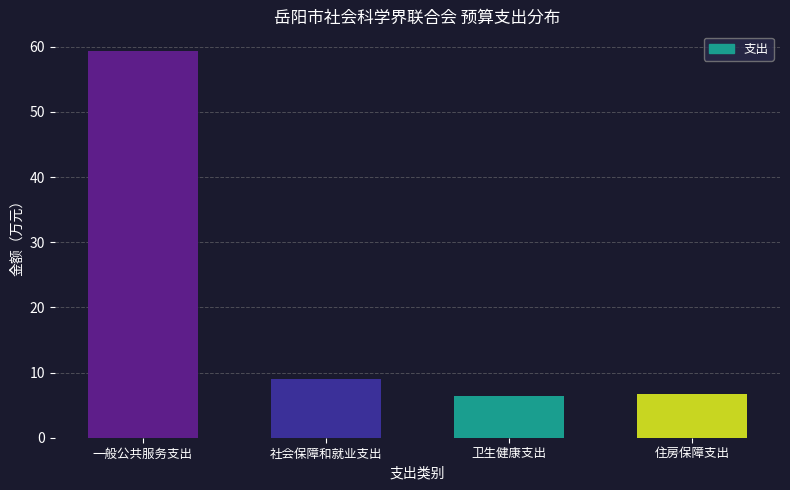

Reading left to right, list all the values displayed in this chart.

59.4	9.0	6.4	6.8